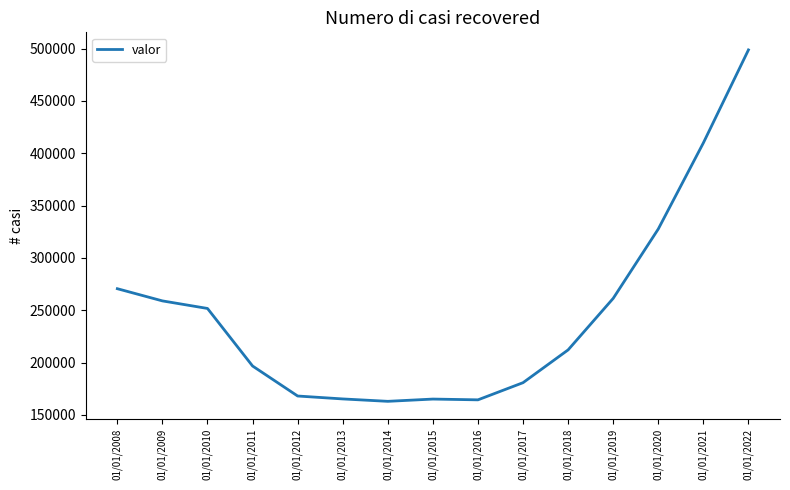

The value at 01/01/2021 is 409876. True or false?

True